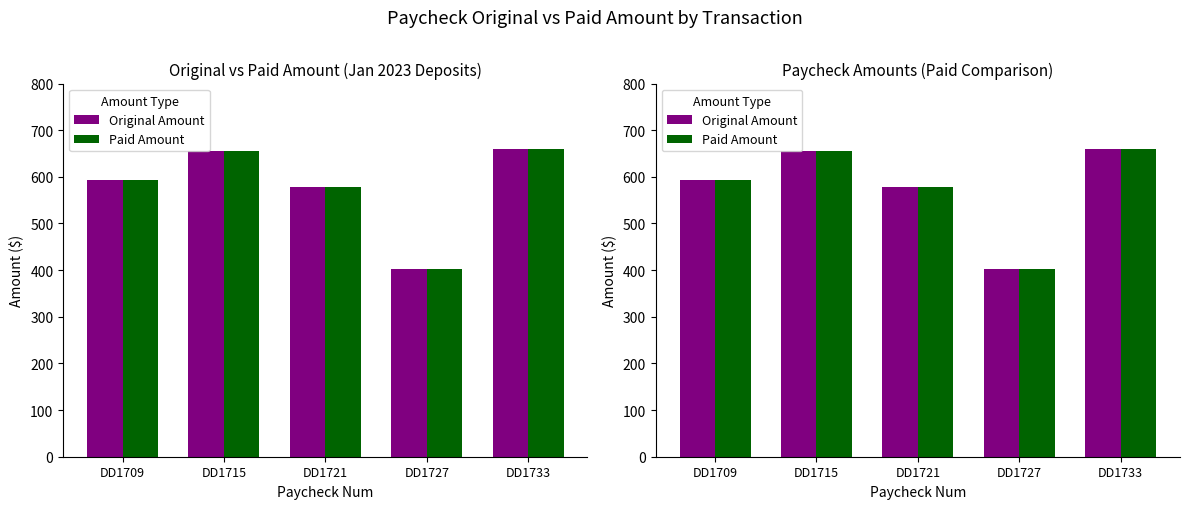

What is the sum of the Original Amount values at DD1709 and DD1733?

1254.0